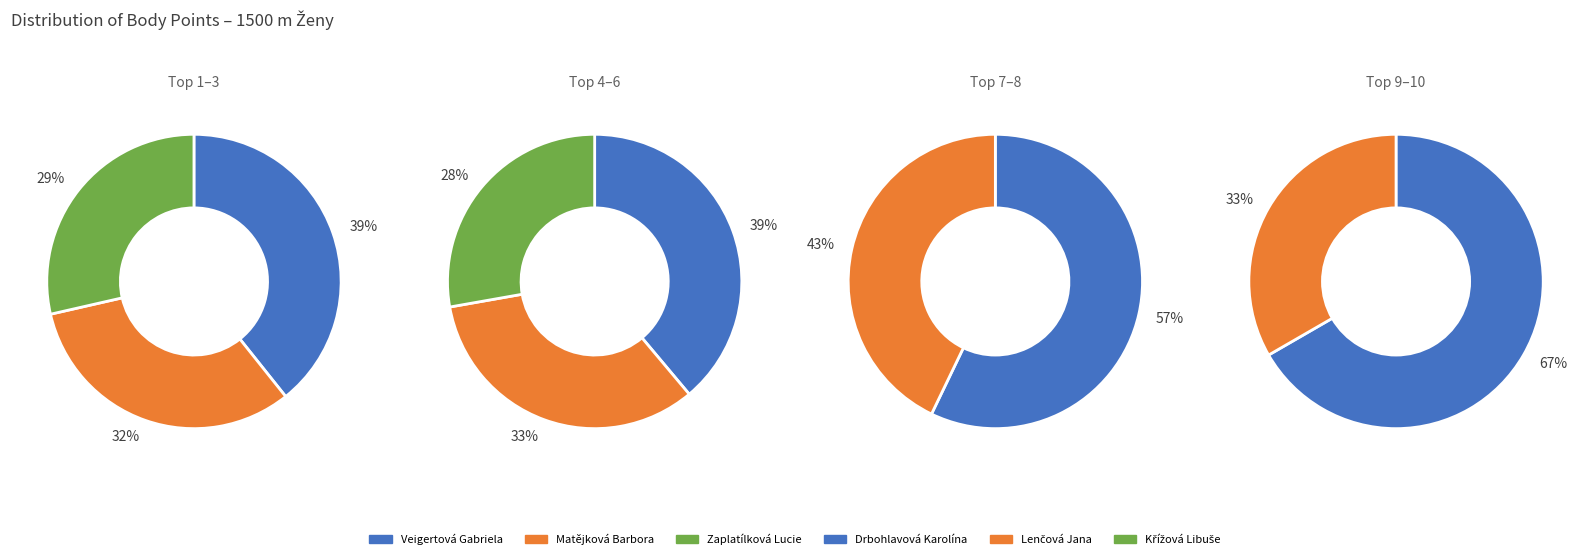

How many segments does this pie chart have?

10